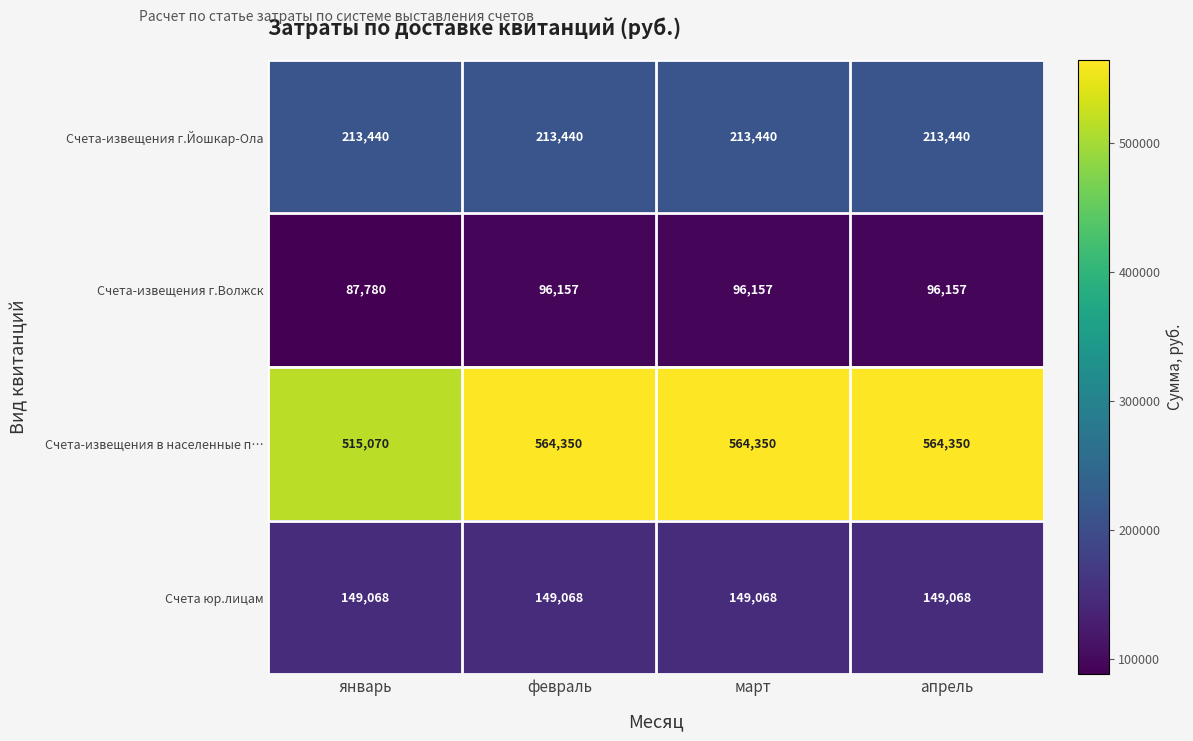

What is the approximate value of Счета-извещения в населенные п… at апрель?

564350